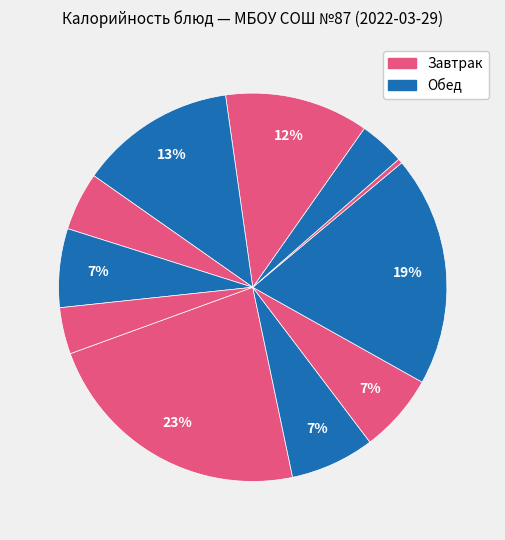

Rank the categories by value from lowest to highest.

Соус сметанный, Щи из свежей капусты, Хлеб ржано-пшеничный, Сок, Хлеб пшеничный (завтрак), Хлеб пшеничный (обед), Какао с молоком, Котлета из птицы, Каша гречневая, Булочка Российская, Запеканка из творога